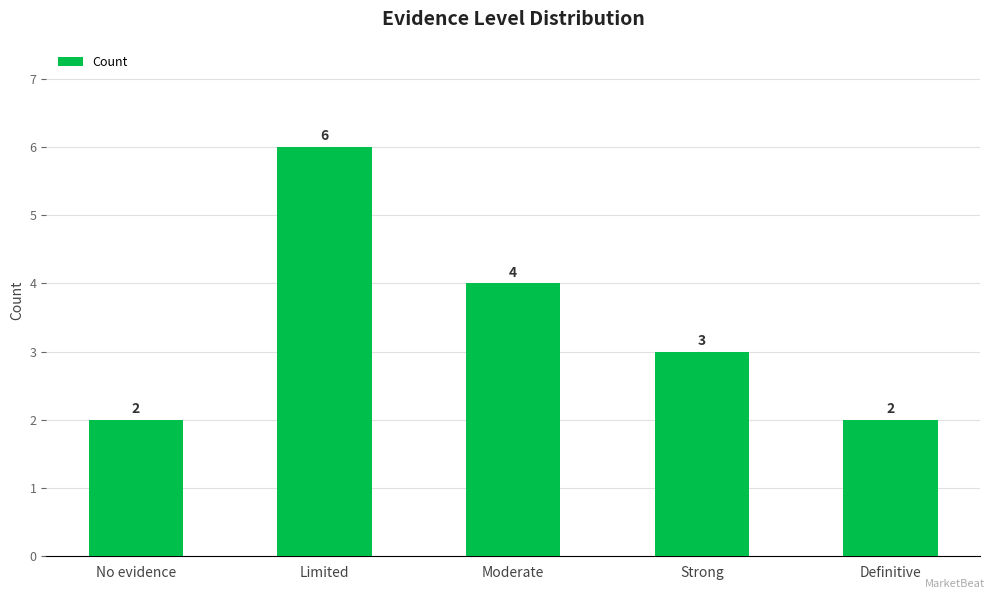

What is the difference between the values at Moderate and Definitive?

2